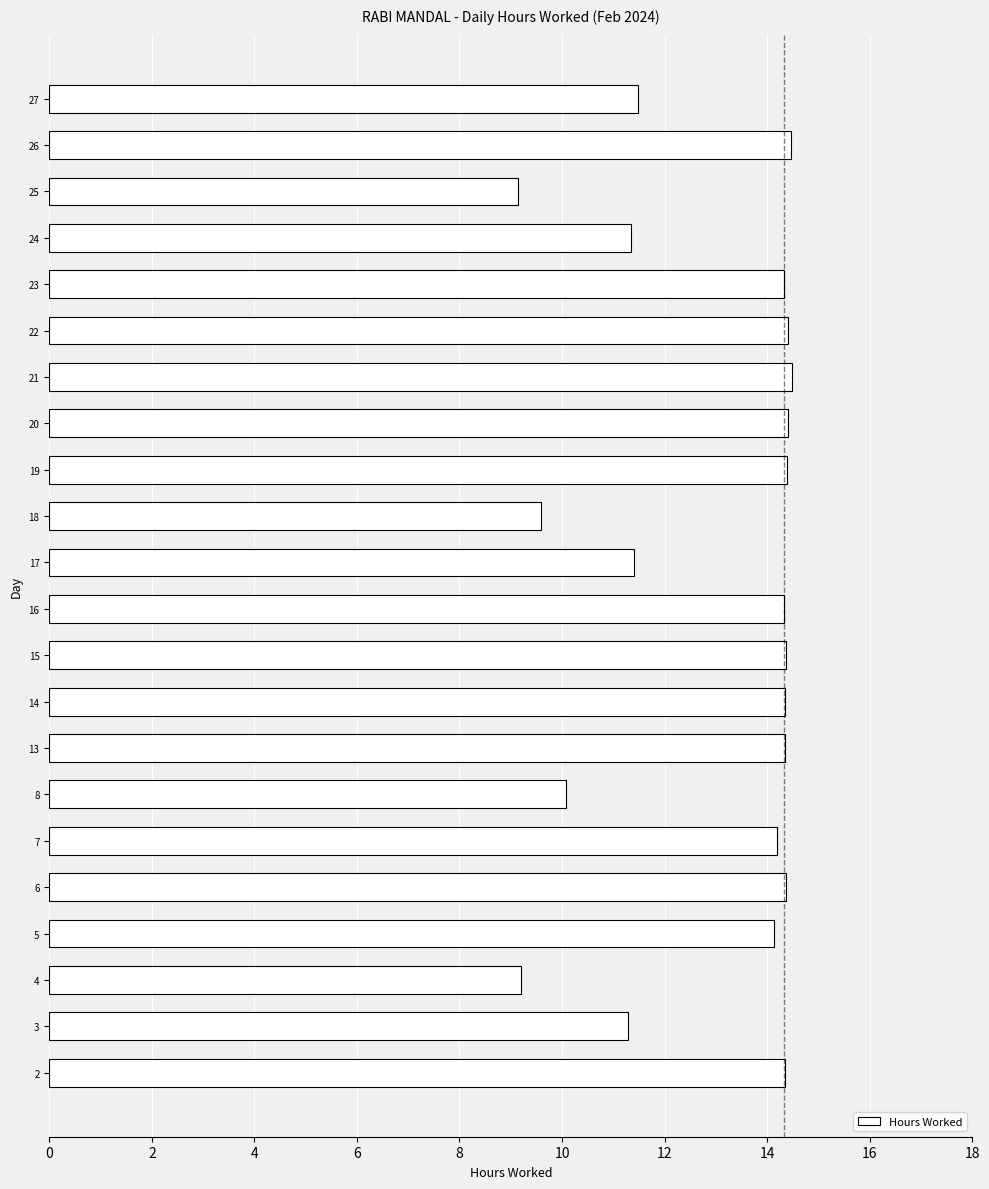

What is the sum of all values?

284.4